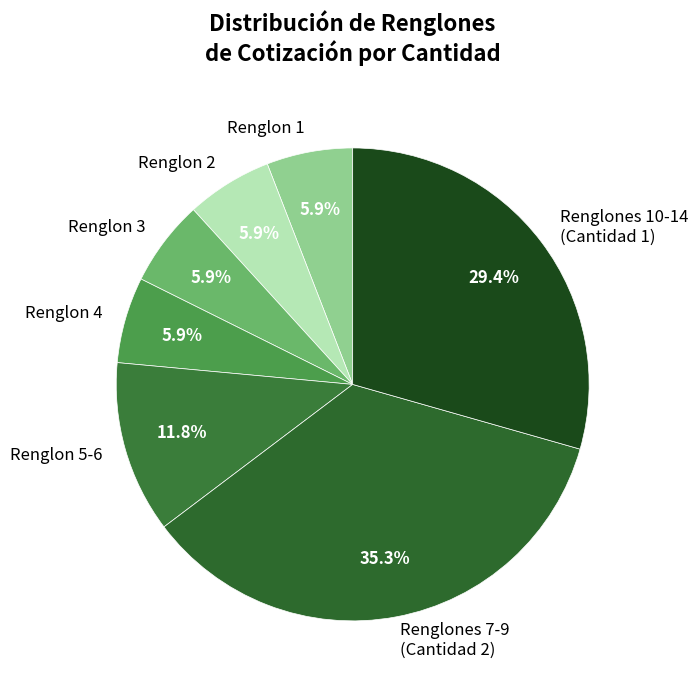

How many segments does this pie chart have?

7